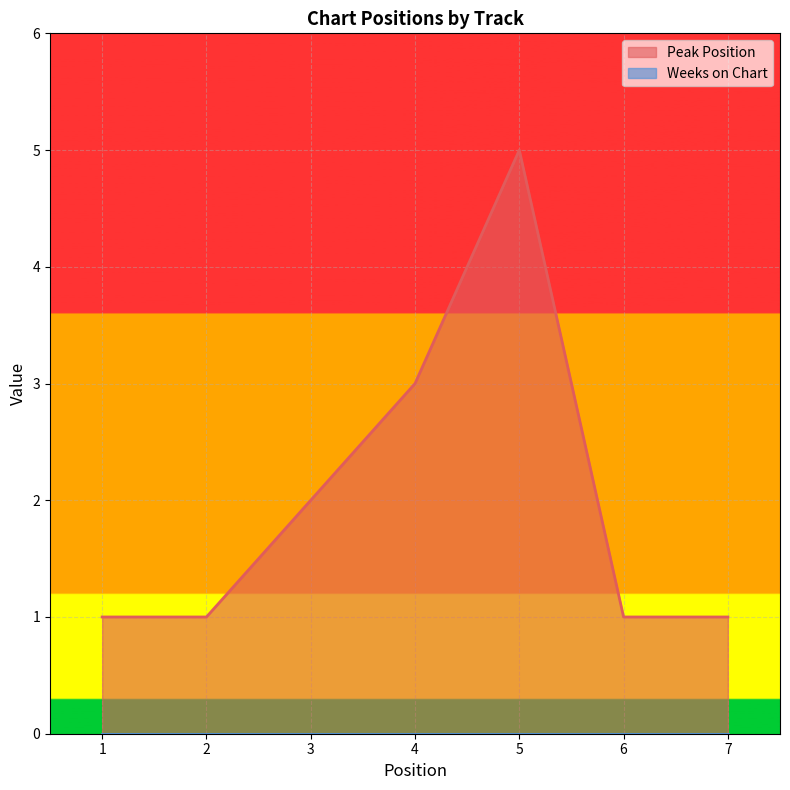

Reading right to left, extract all data points from this chart.

1	1	5	3	2	1	1